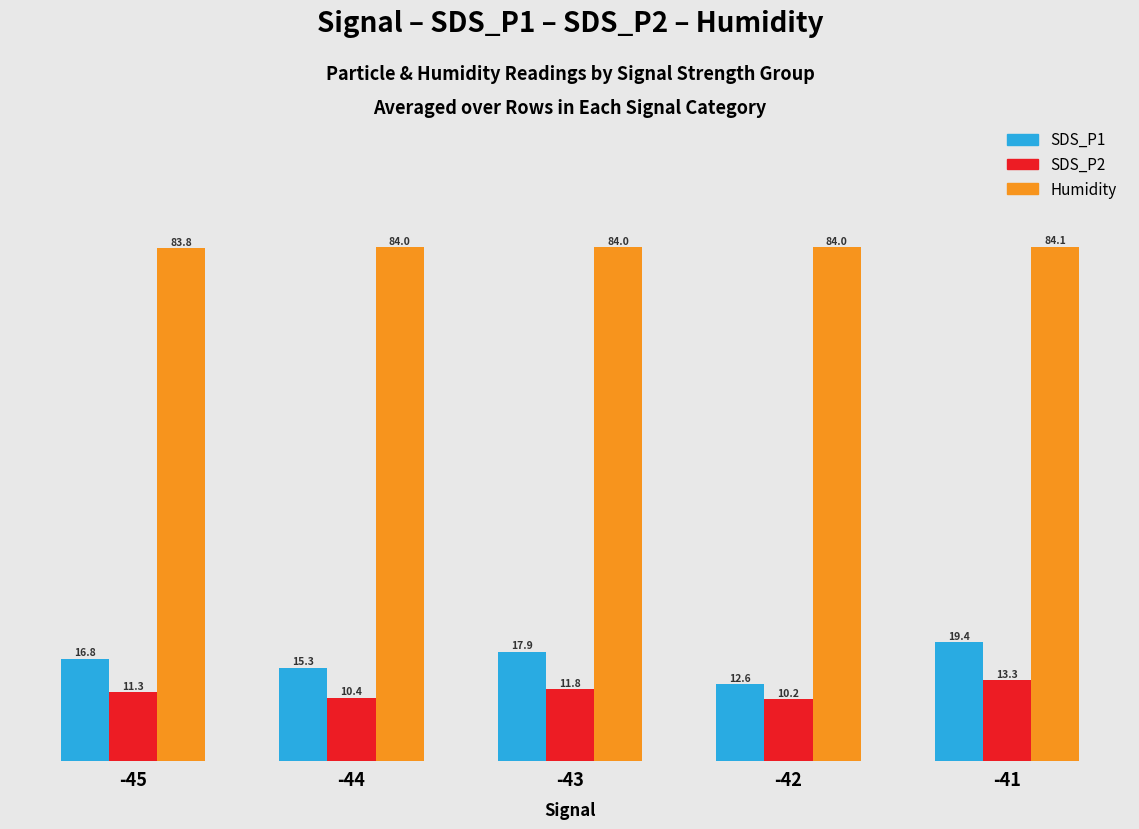

What is the value of the Humidity bar at the 4th from the left?

84.0